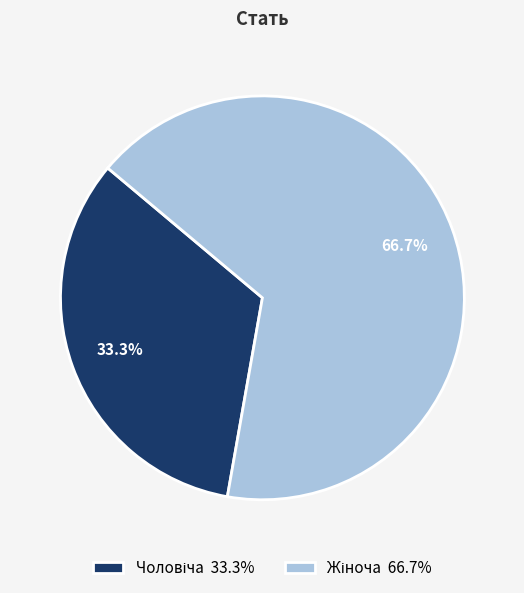

Is there a majority slice in this chart?

Yes